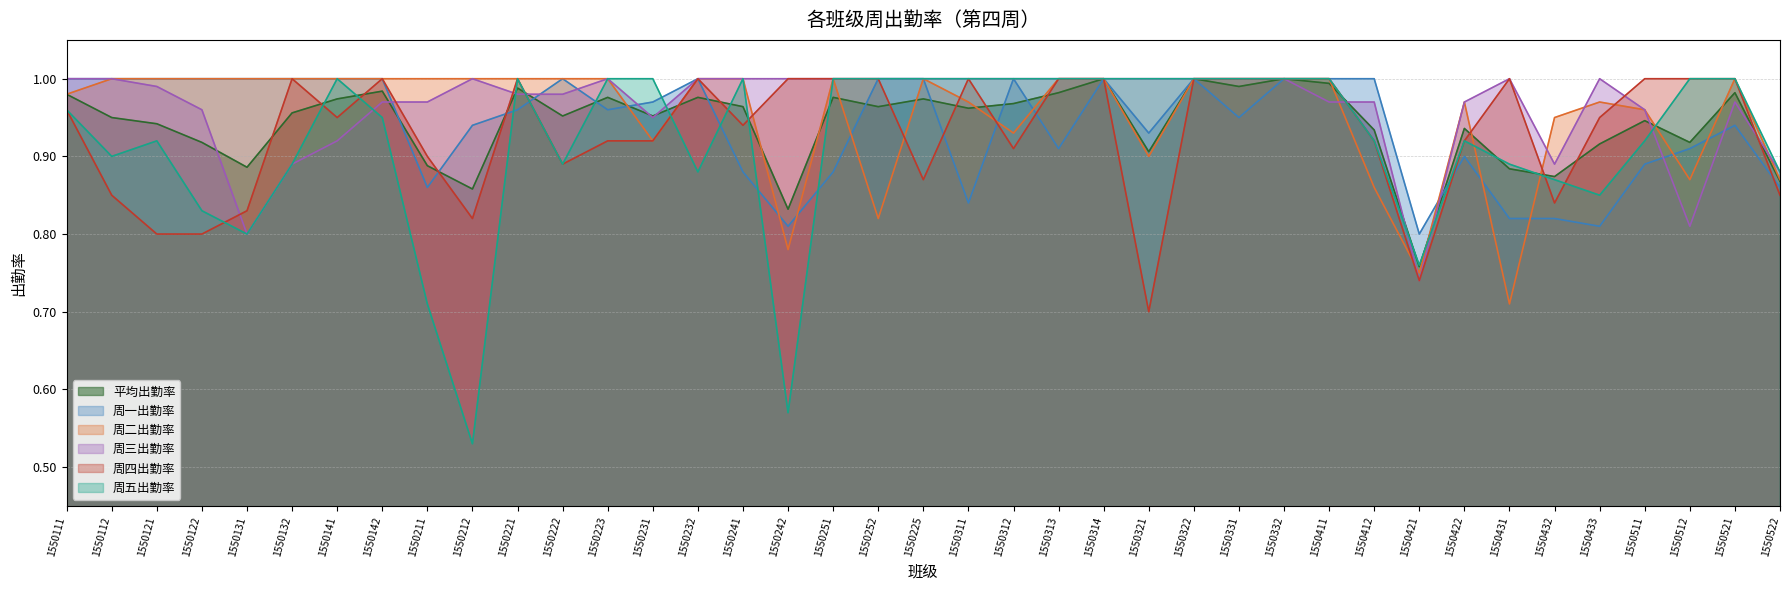

Between which two adjacent categories do 周一出勤率 and 周三出勤率 first intersect?

1550142 and 1550211